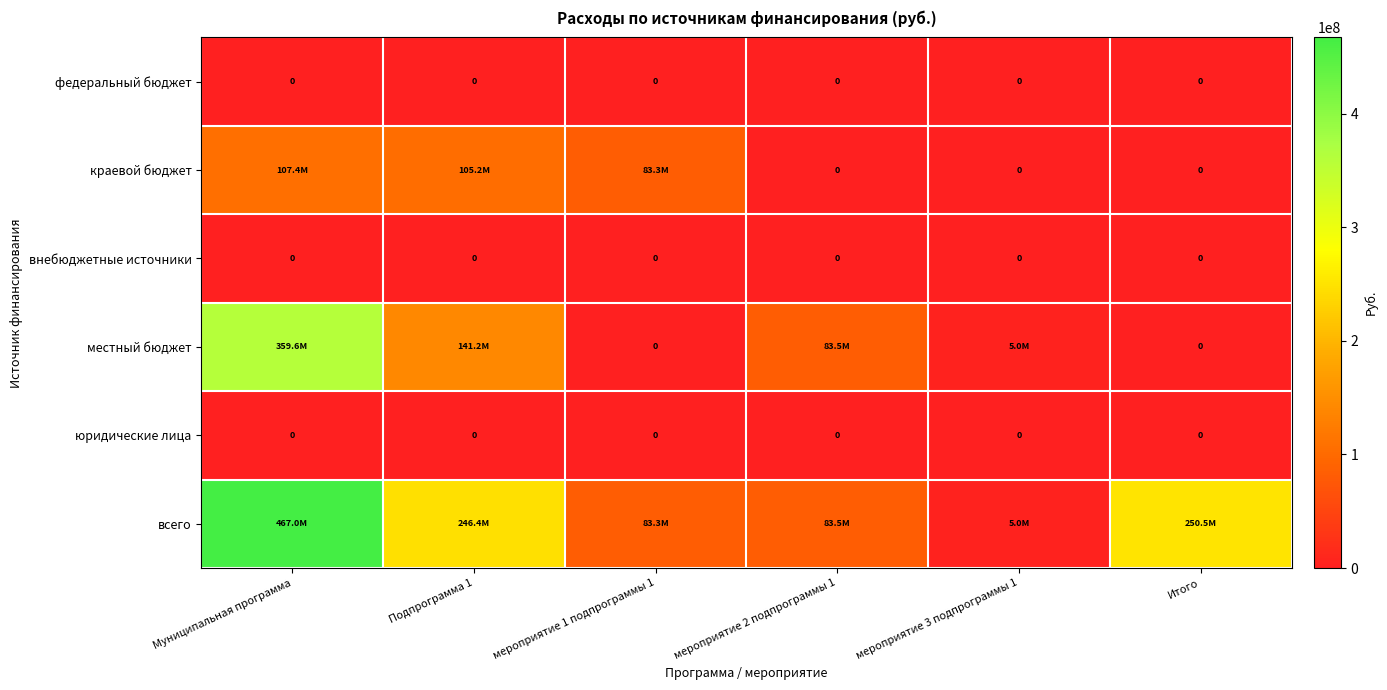

Which category has the lowest value across all series?

Муниципальная программа